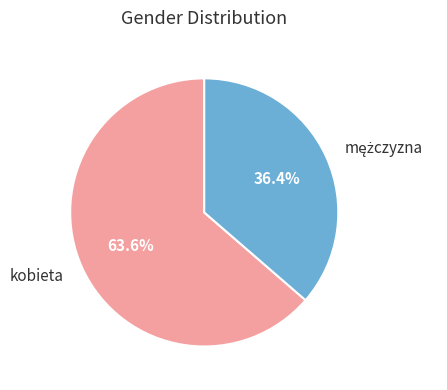

How much of the chart is everything except kobieta?

36.4%